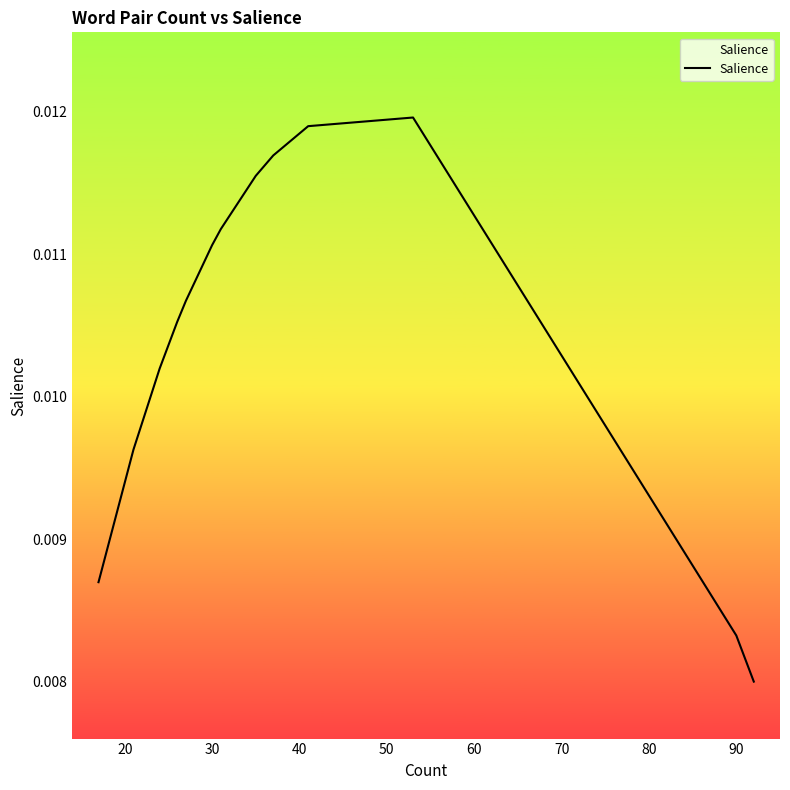

Count the values in the range 0 to 1.

20